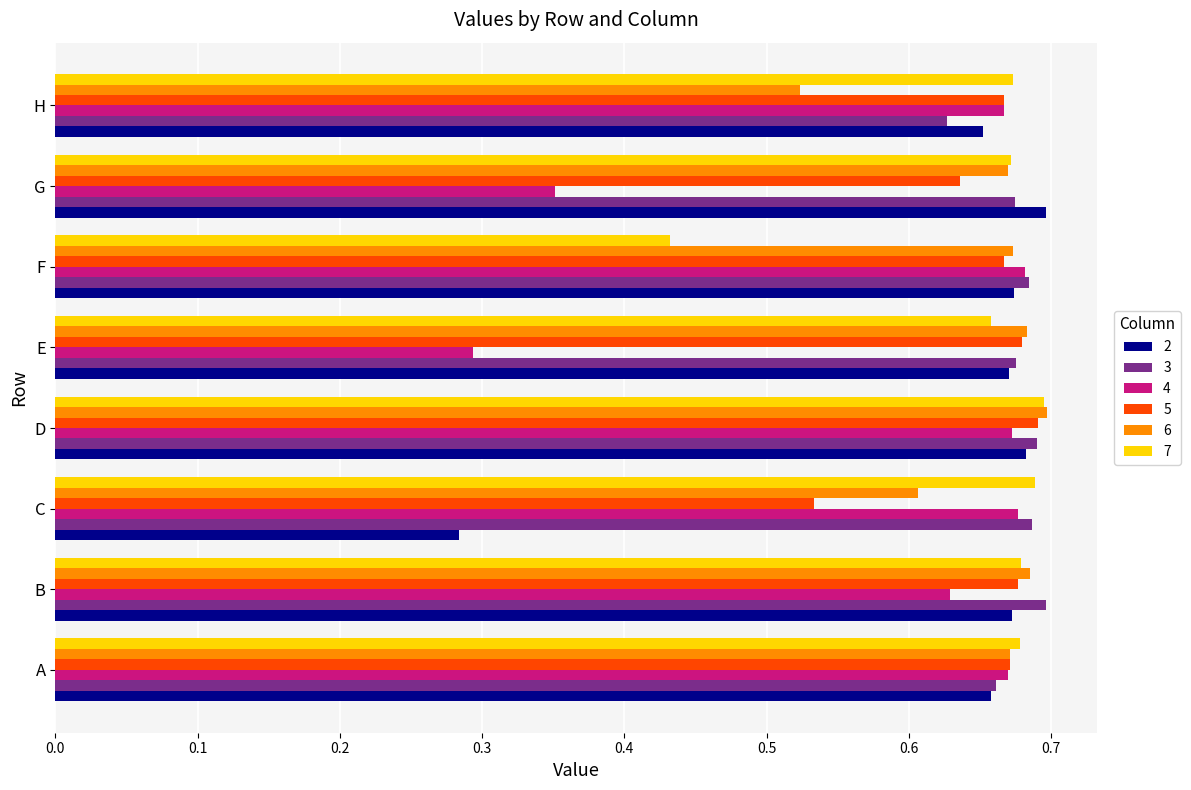

Where is 7 nearest to the value 0?

F